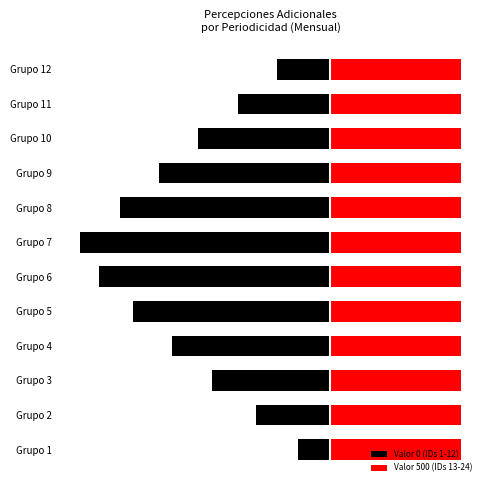

What is the sum of the Valor 500 (IDs 13-24) values at 9 and 4?

1.2